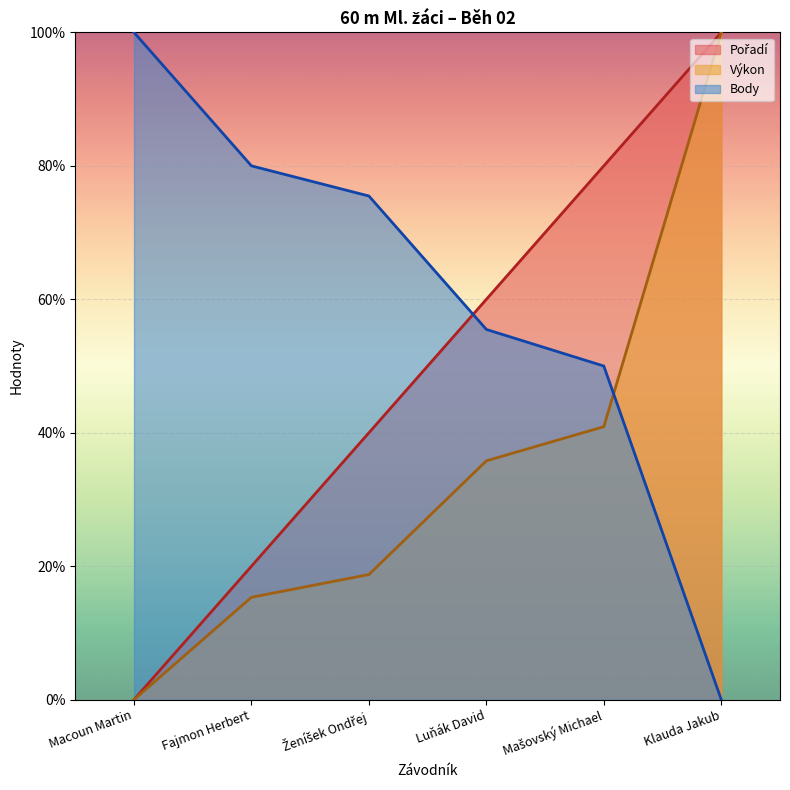

List the series in order of their overall mean, lowest first.

Výkon, Pořadí, Body